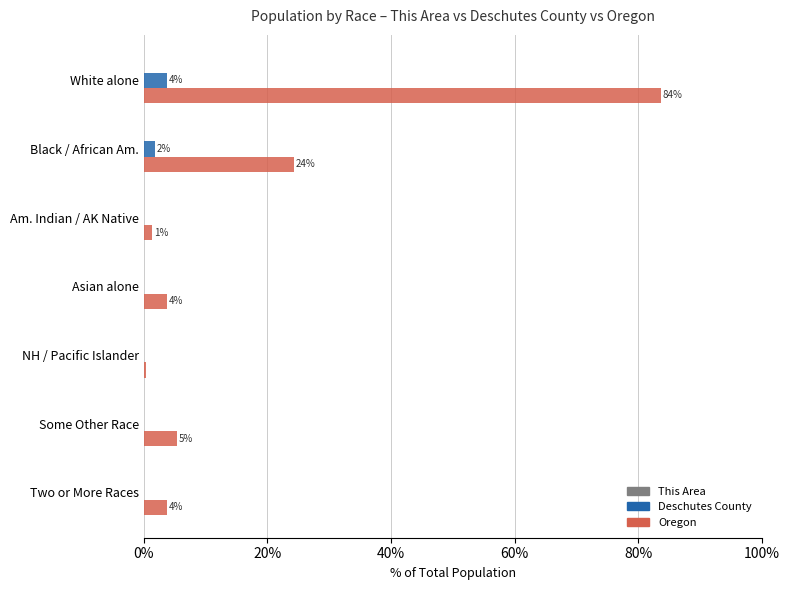

How many categories are shown in the chart?

7